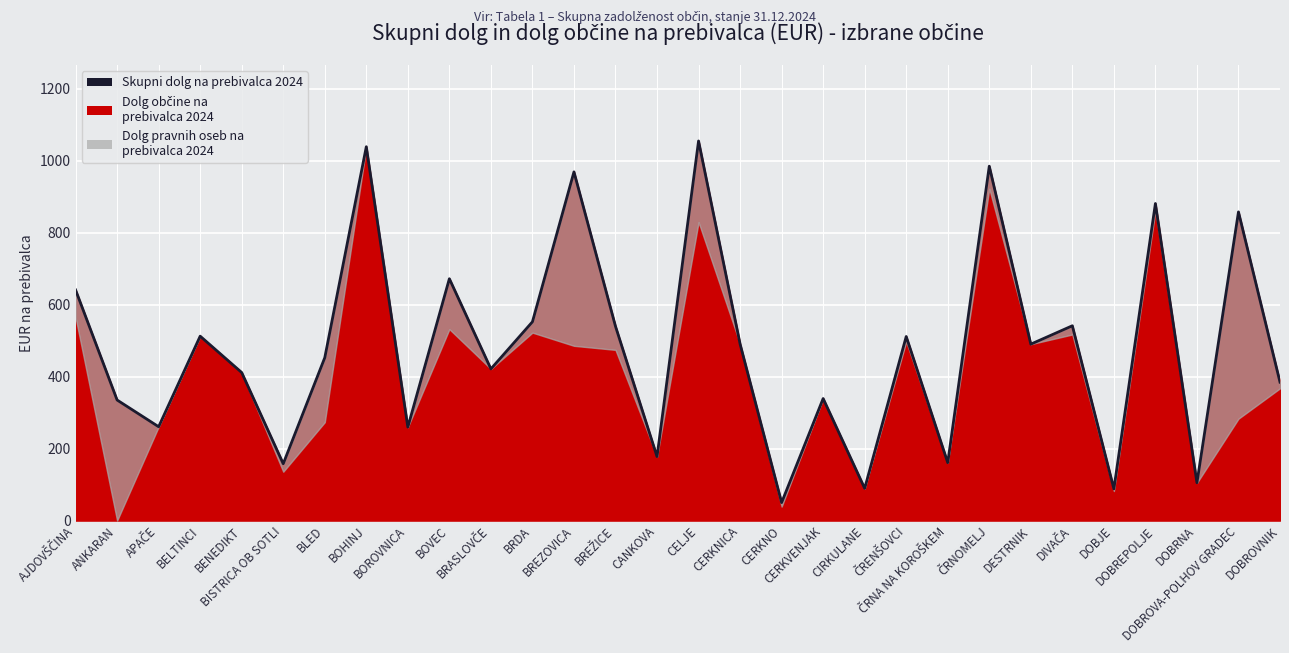

Reading left to right, transcribe all the data shown in this chart.

641.1	335.1	260.9	512.6	411.5	158.0	452.8	1039.1	259.8	672.2	421.5	552.5	969.2	540.0	177.8	1055.1	490.9	50.0	339.2	89.6	511.6	160.9	985.0	490.4	541.5	88.2	881.3	105.1	858.0	384.7